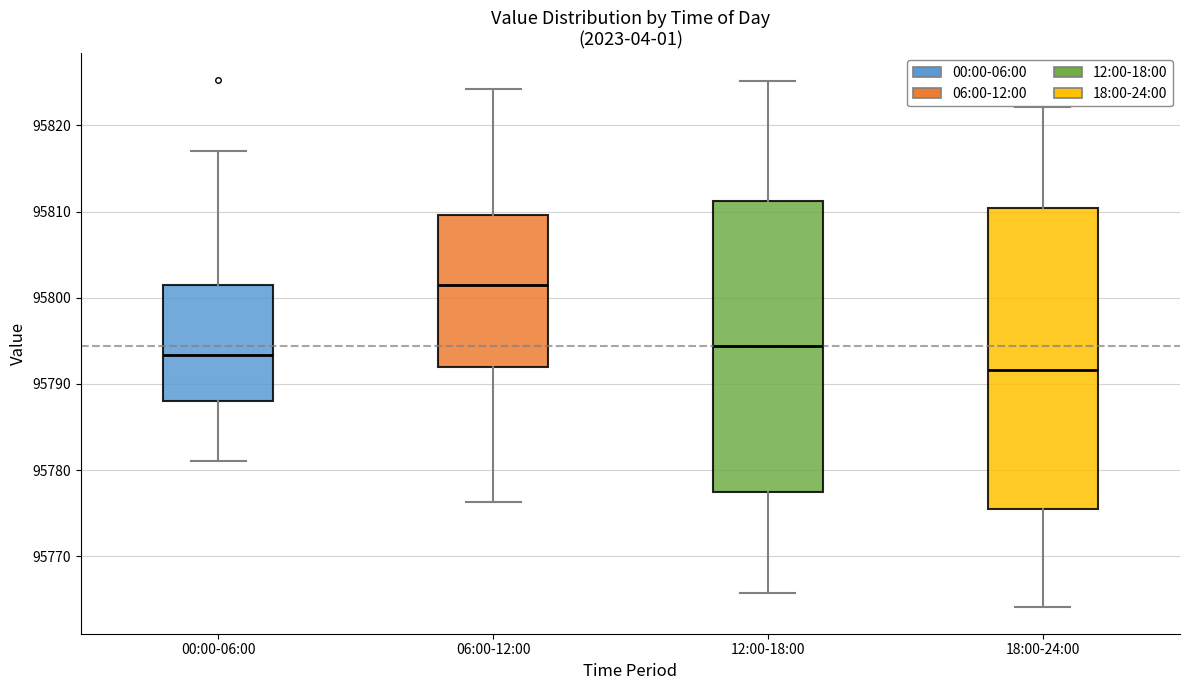

Which box is the tallest, from its lower edge to its upper edge?

18:00-24:00